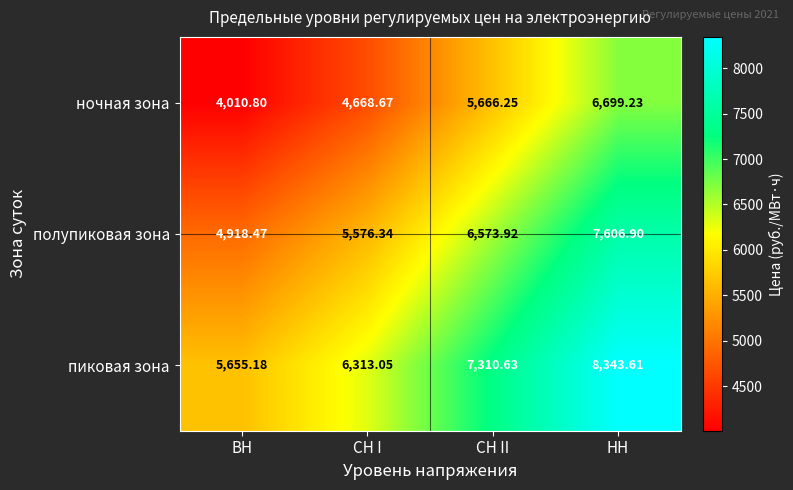

List the series in order of their peak value, highest first.

пиковая зона, полупиковая зона, ночная зона